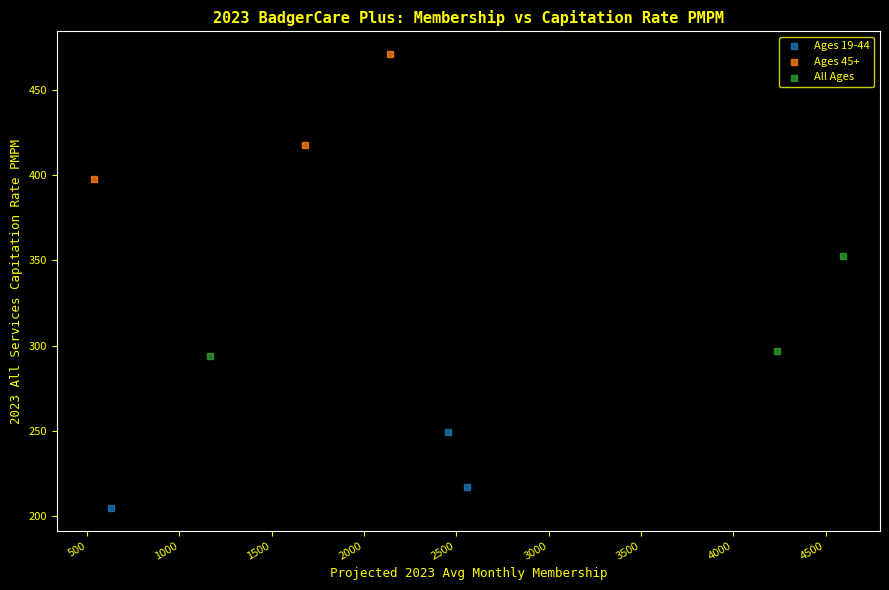

Which series reaches the minimum Y coordinate?

Ages 19-44